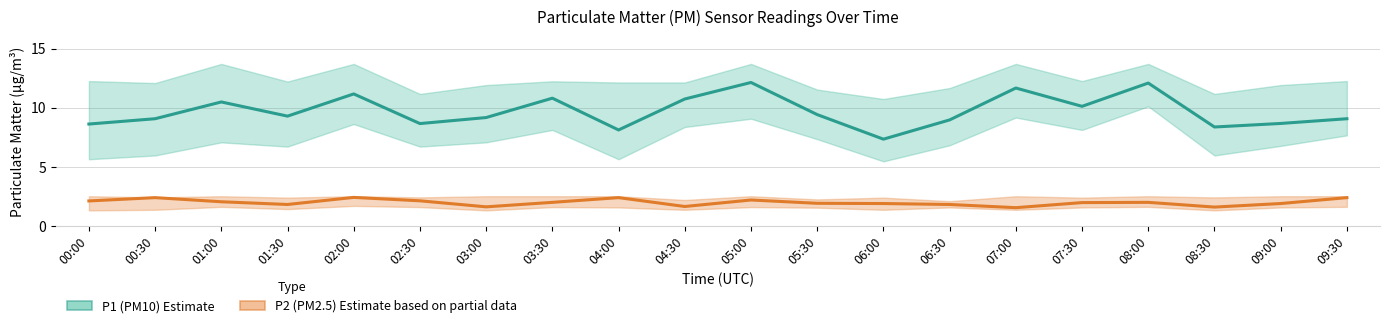

What is the total value across all series at 02:30?

10.8